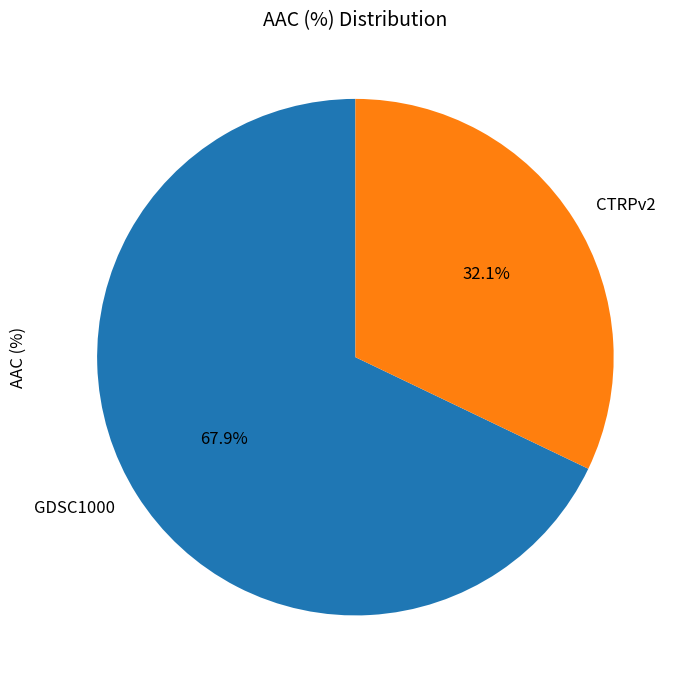

How much of the chart is everything except GDSC1000?

32.1%